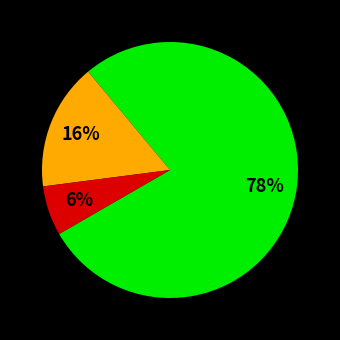

Does any single category account for the majority?

Yes